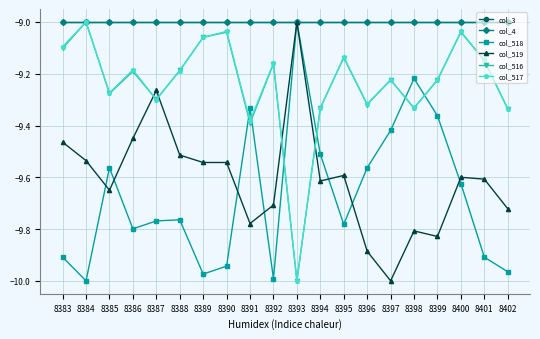

Rank the series by their maximum value, from highest to lowest.

col_3, col_4, col_518, col_519, col_516, col_517